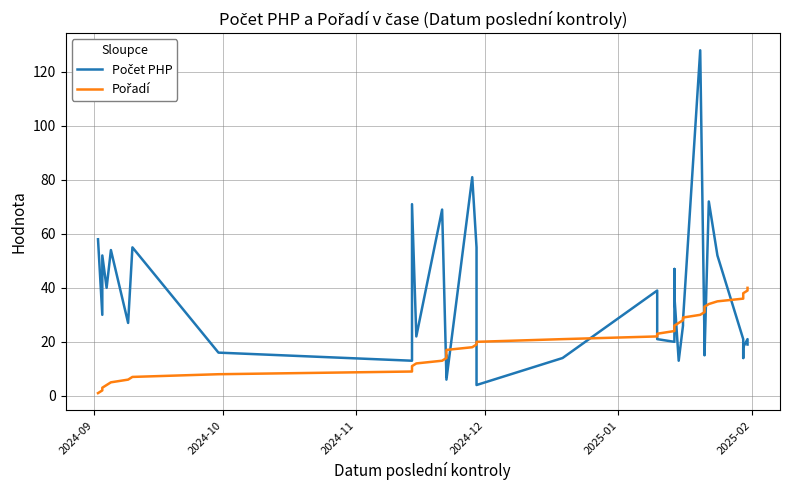

How many times do Počet PHP and Pořadí cross each other?

11